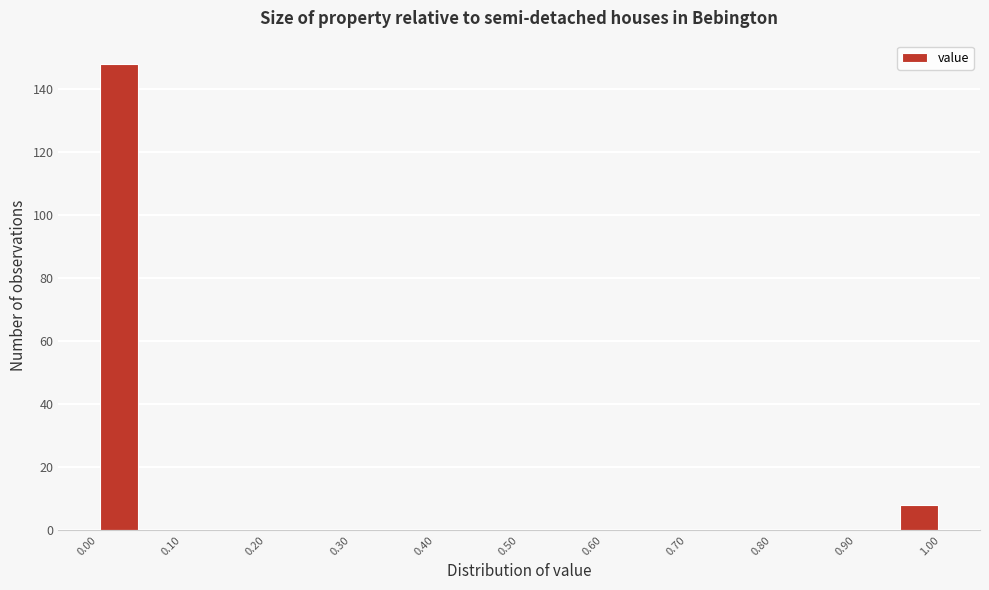

Which range on the x-axis has the tallest bar?

0.00 to 0.05